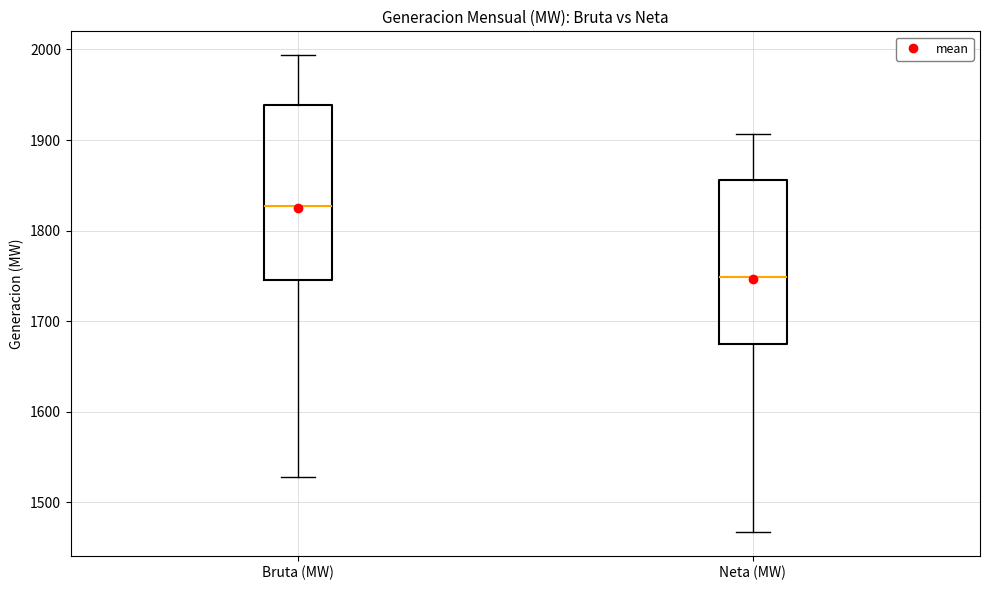

Which box has the highest median line?

Bruta (MW)